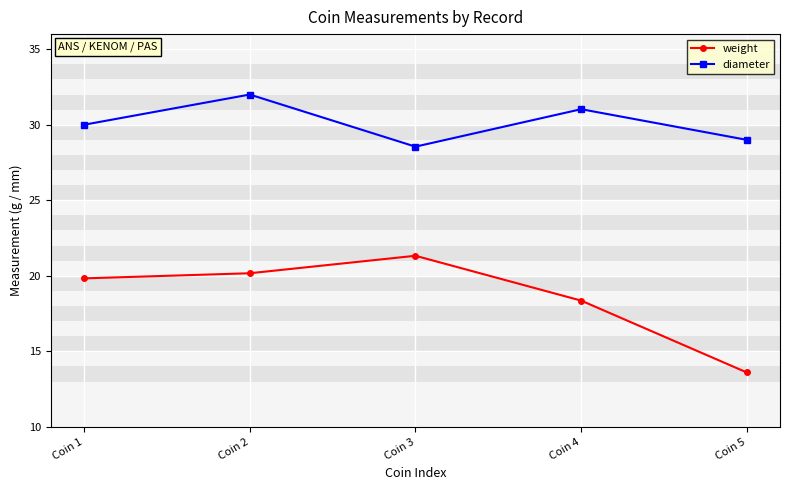

True or false: weight and diameter intersect in this chart.

False